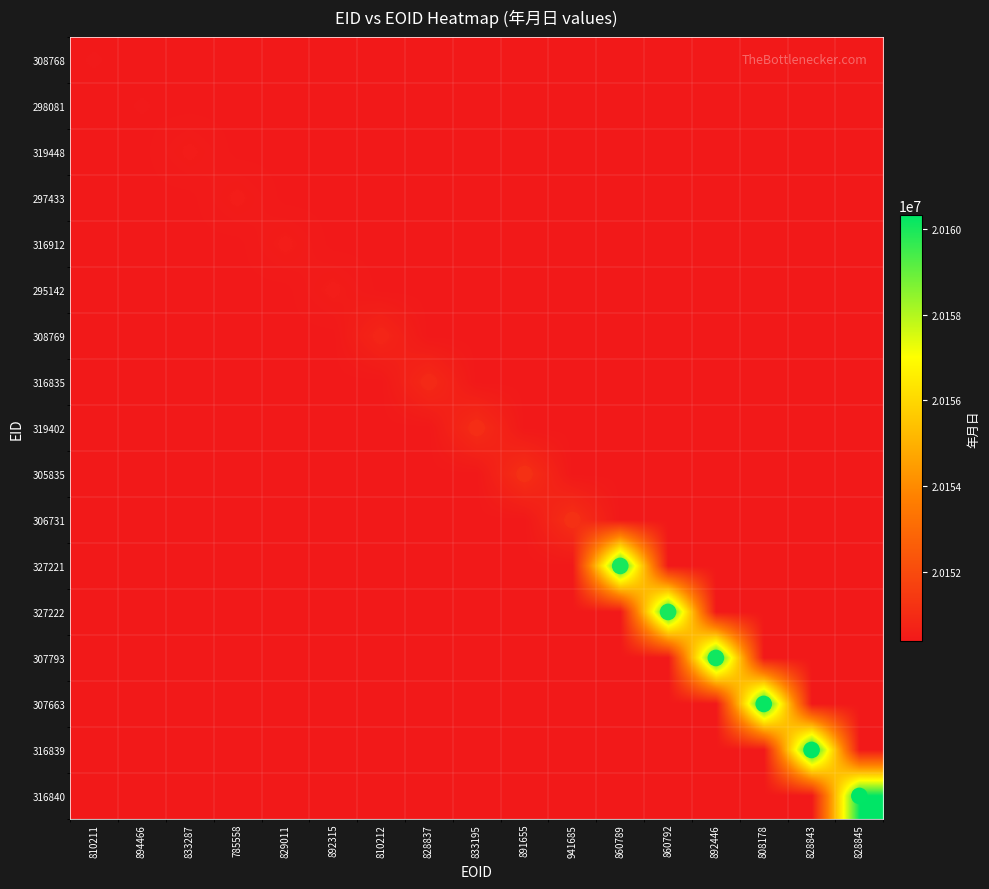

What is the total value across all series at 892315?

342556919